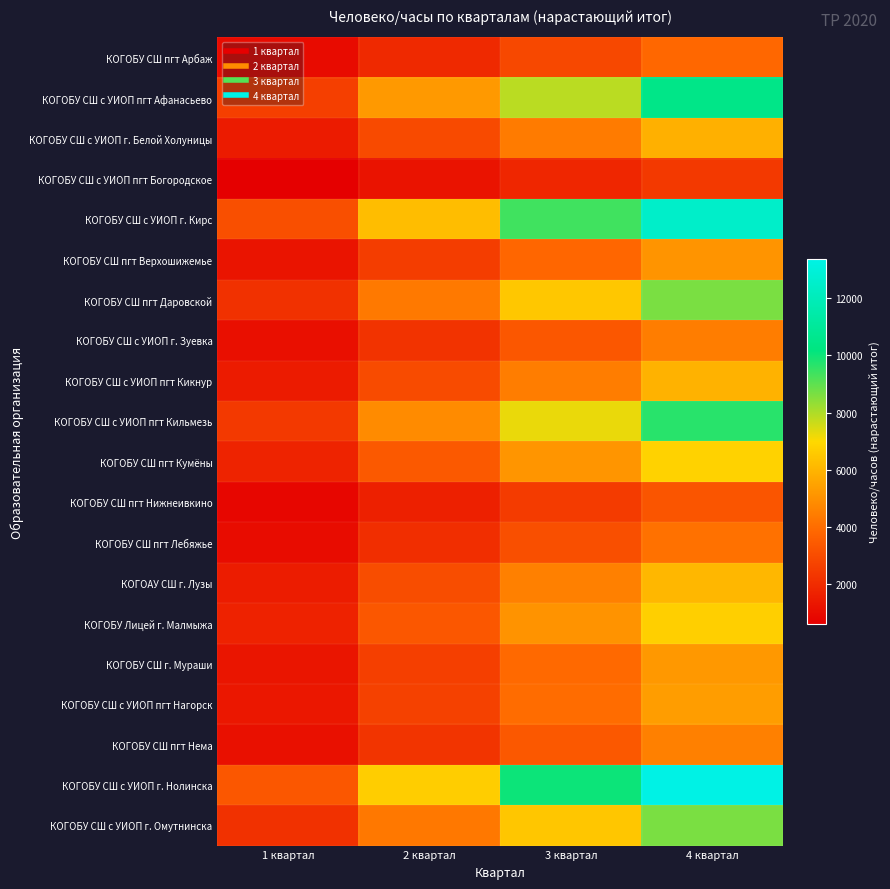

At which category is the sum across all series the highest?

4 квартал